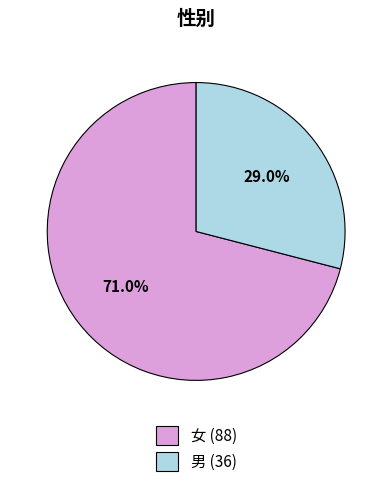

Which category has the smallest portion of the pie?

男